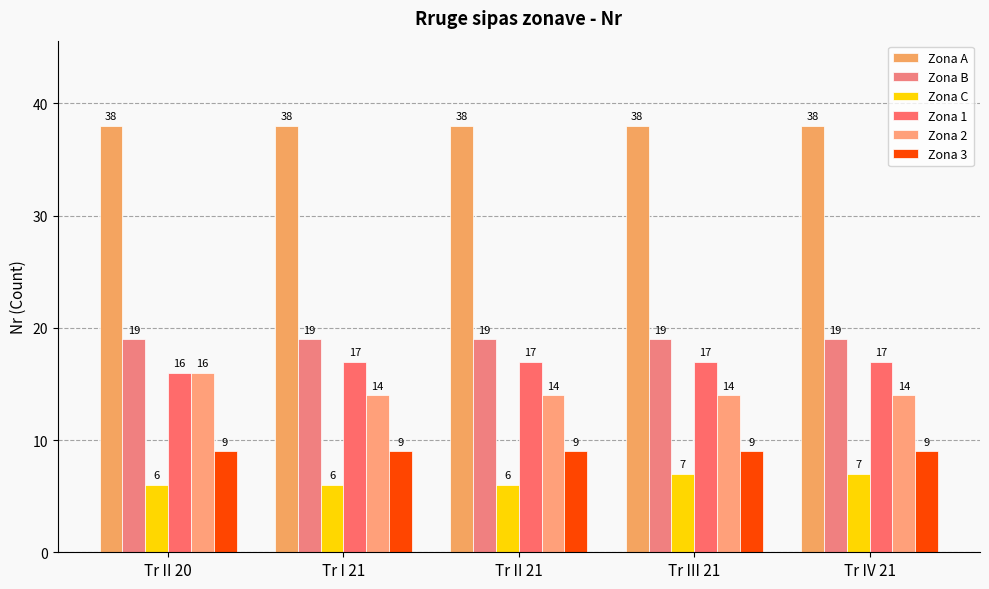

Is it true that Zona B equals 19 at Tr II 20?

True